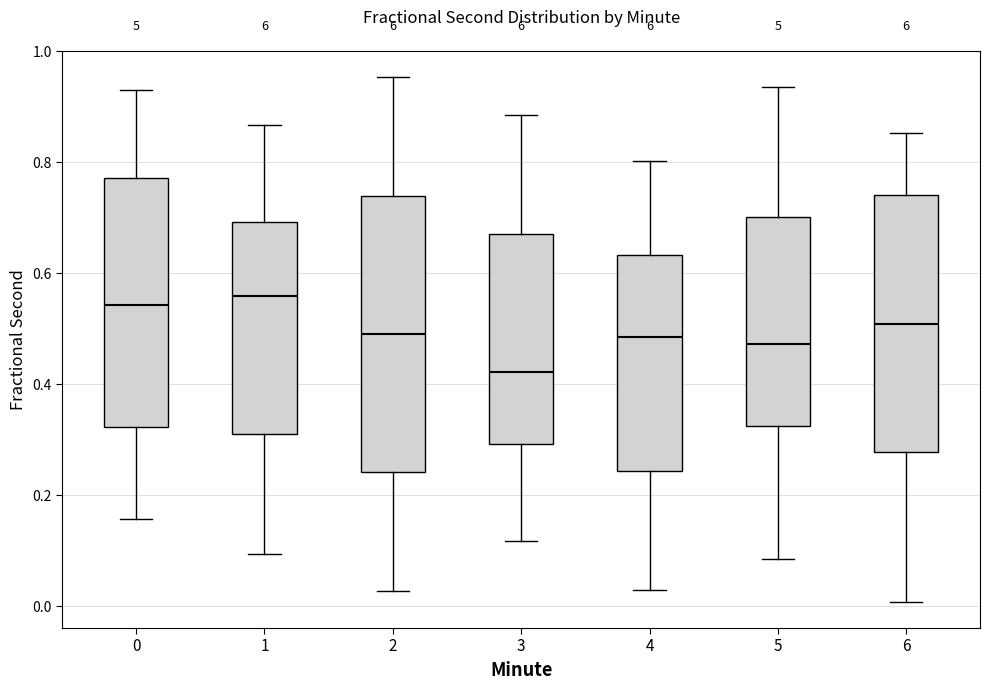

Where does the lower whisker of the box at x = 4 end on the y-axis? The values are not printed on the chart, so give them approximately, as read against the axis.

0.02